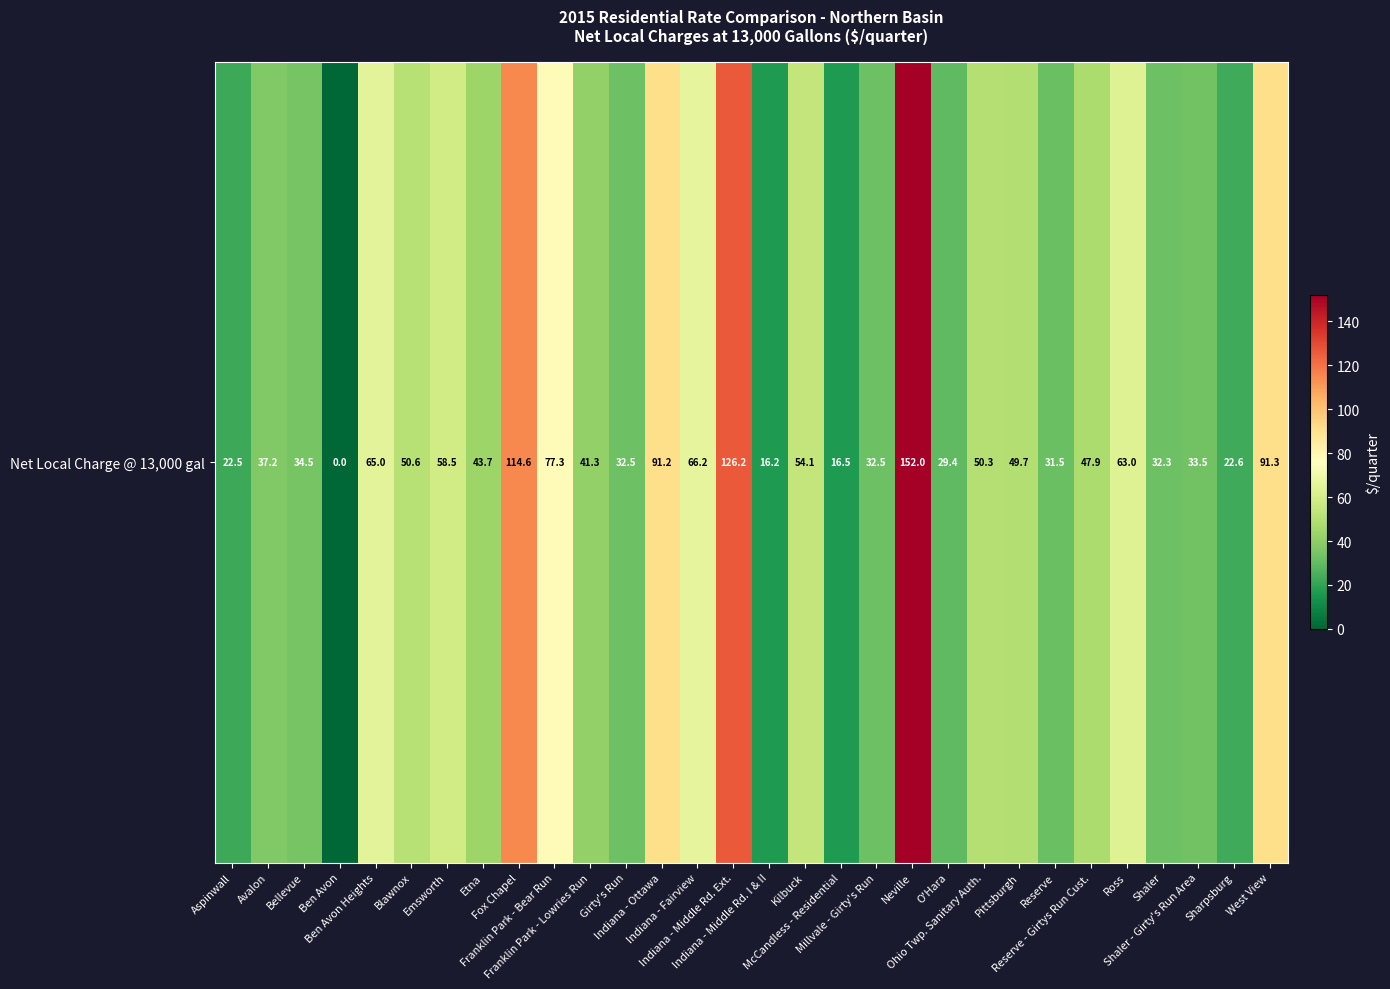

What is the ratio of the value at Emsworth to the value at Indiana - Fairview?

0.9